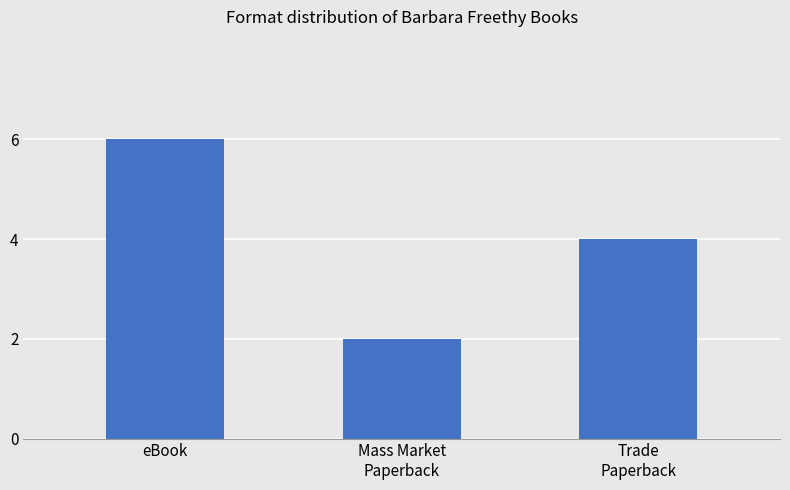

Which label corresponds to the largest value in the chart?

eBook